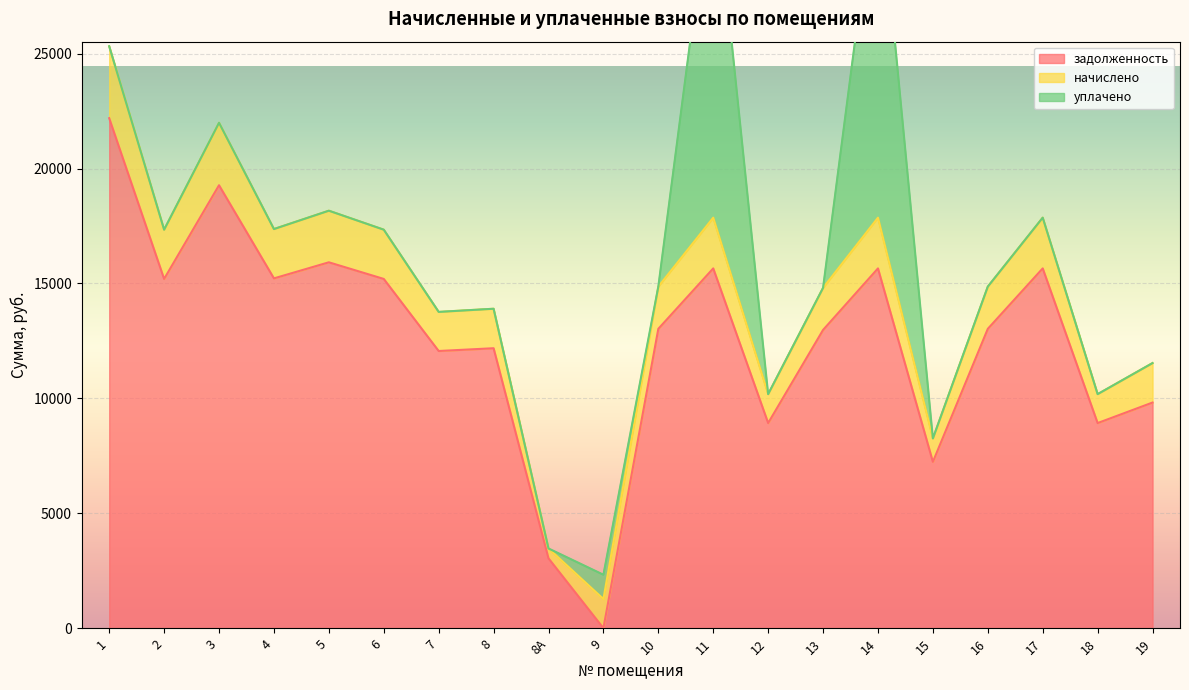

What is the average value of the задолженность series?

12558.1